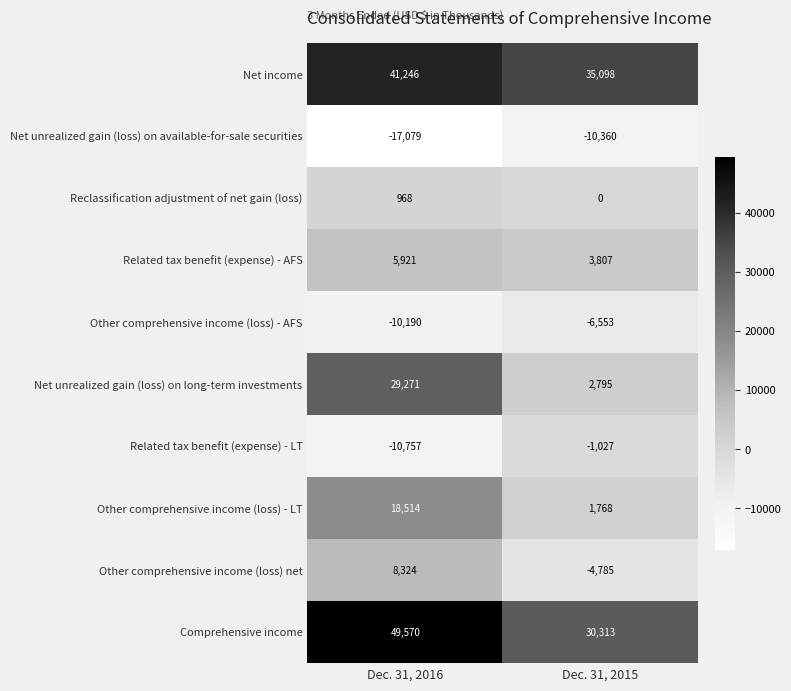

The value of Other comprehensive income (loss) - LT at Dec. 31, 2015 is 1768. True or false?

True